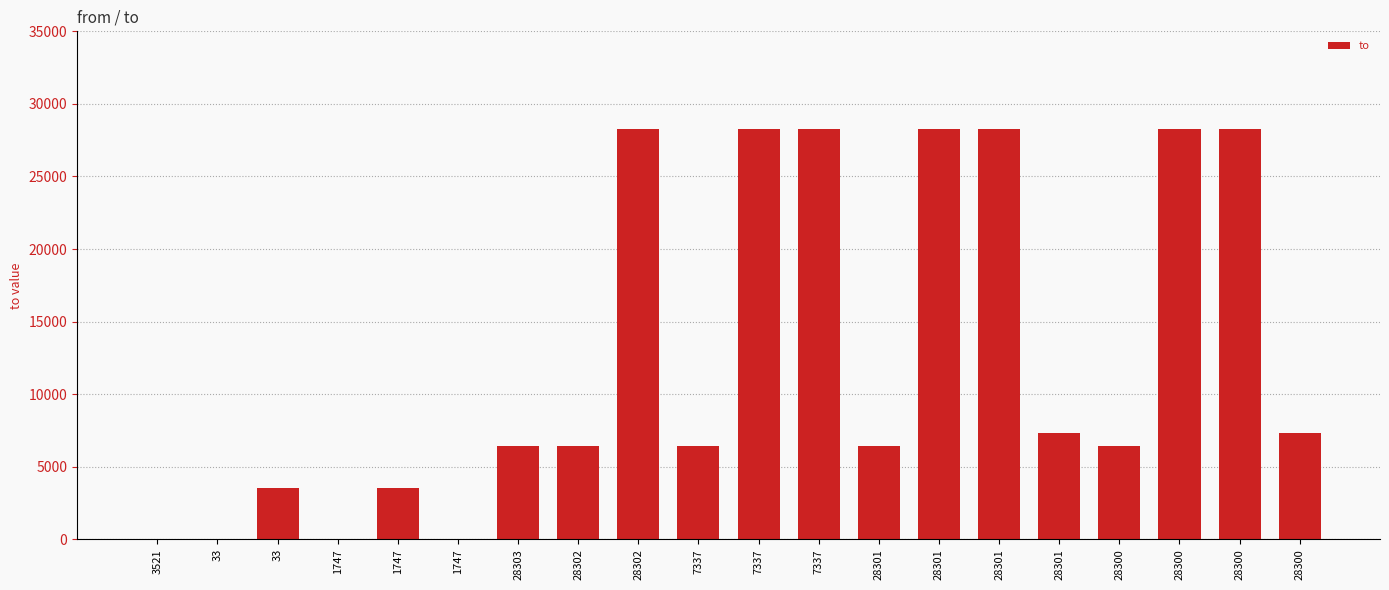

How many data points does each series have?

20